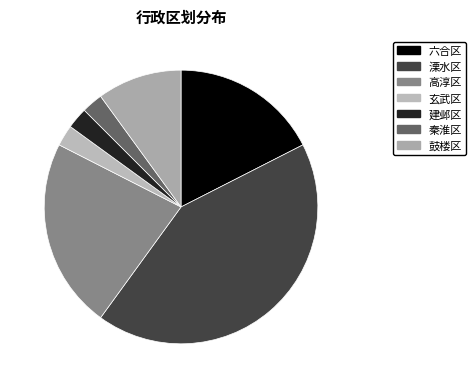

Count the number of slices in the pie.

7